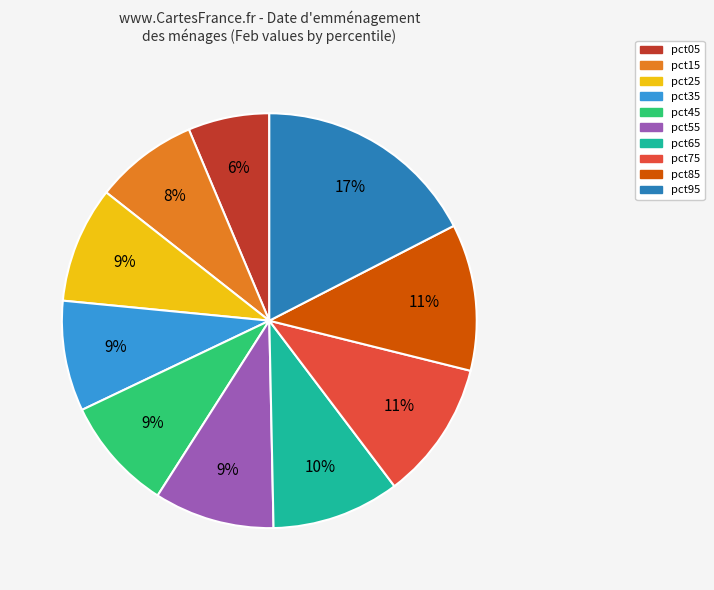

Is there any slice that represents more than half of the pie?

No